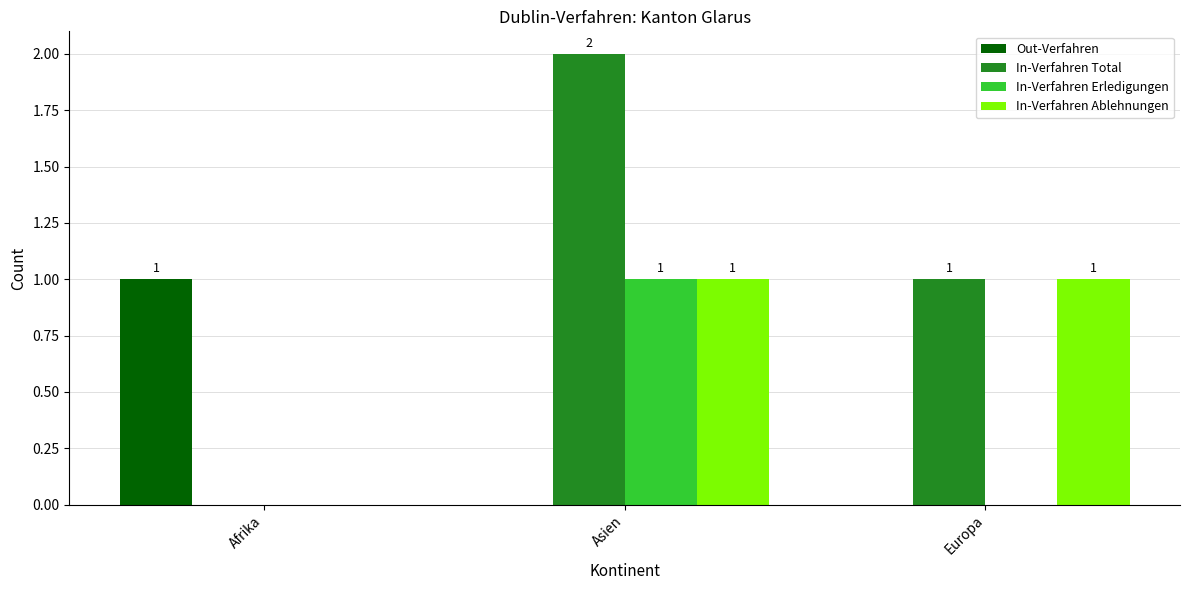

Reading right to left, what are all the values shown in this chart?

Out-Verfahren: Europa=0	Asien=0	Afrika=1
In-Verfahren Total: Europa=1	Asien=2	Afrika=0
In-Verfahren Erledigungen: Europa=0	Asien=1	Afrika=0
In-Verfahren Ablehnungen: Europa=1	Asien=1	Afrika=0